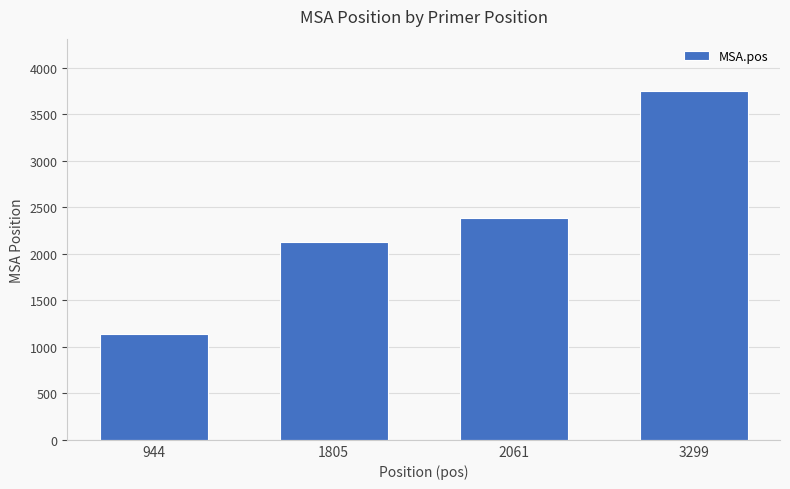

What is the approximate value at 944, to the nearest 50?

1150